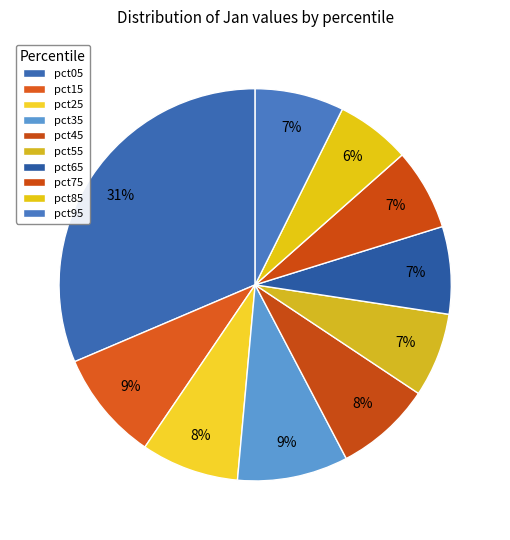

How many segments does this pie chart have?

10